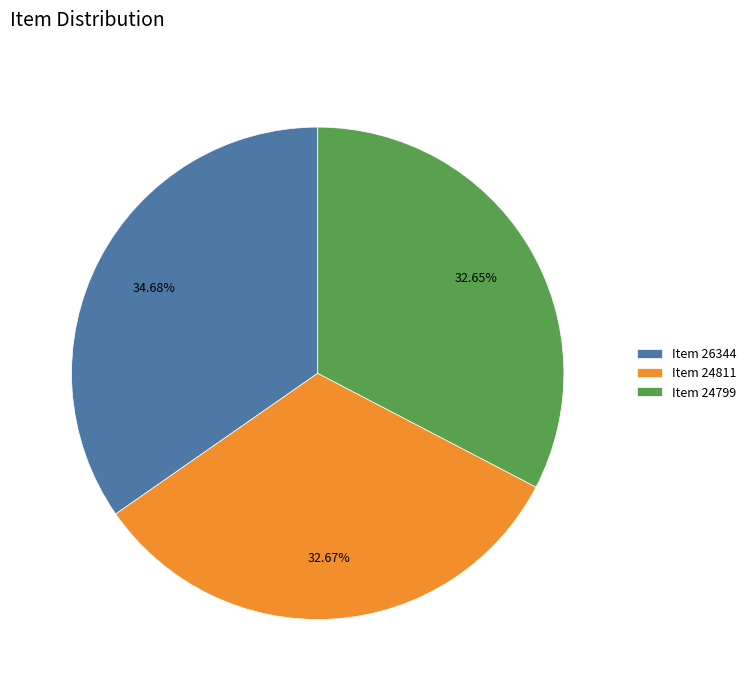

To the nearest percent, what percentage of the pie is Item 24811?

33%